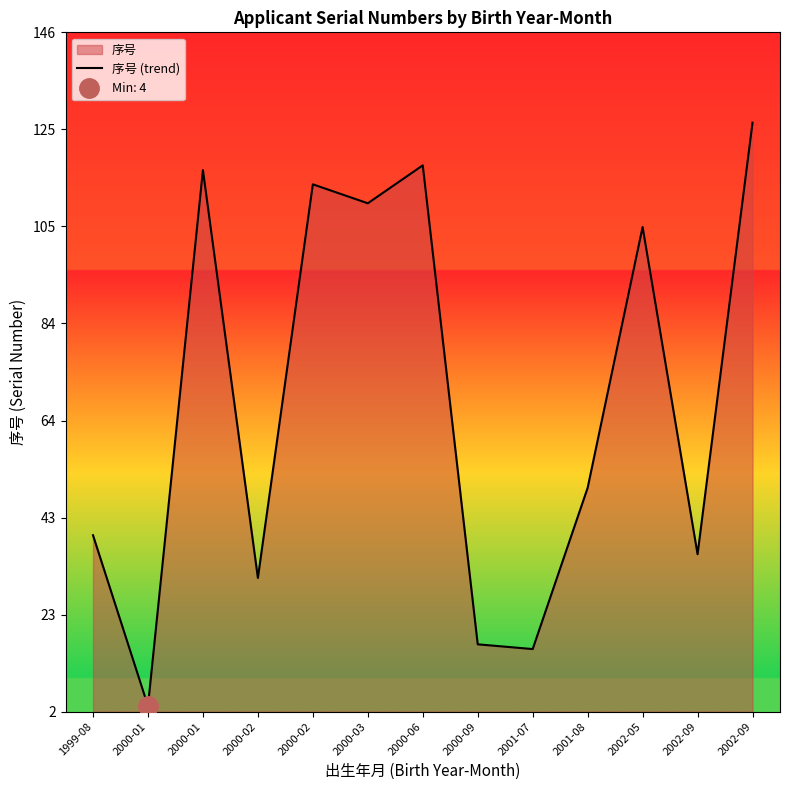

How many interior local valleys (lower than both neighbors) does the data have?

5